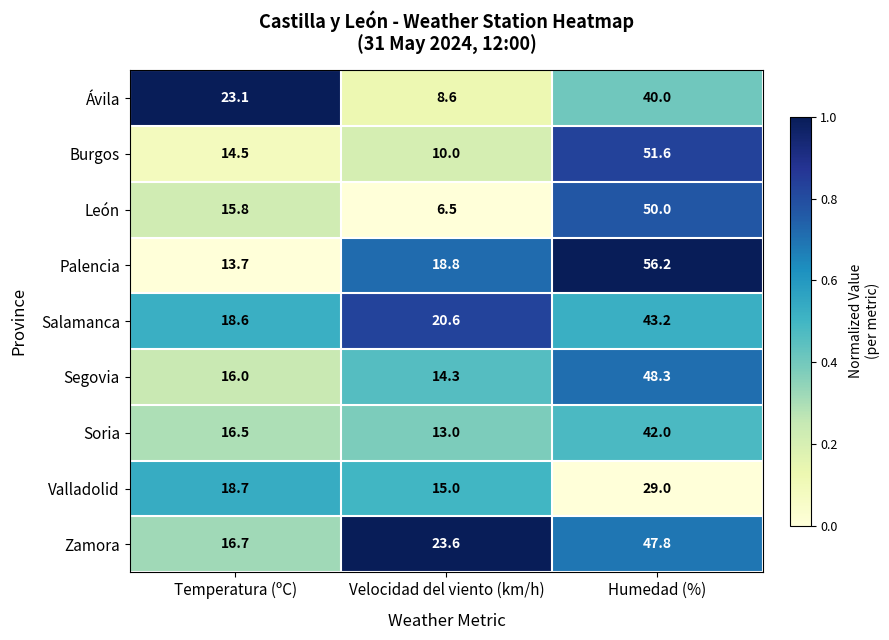

List the series in order of their peak value, highest first.

Palencia, Burgos, León, Segovia, Zamora, Salamanca, Soria, Ávila, Valladolid